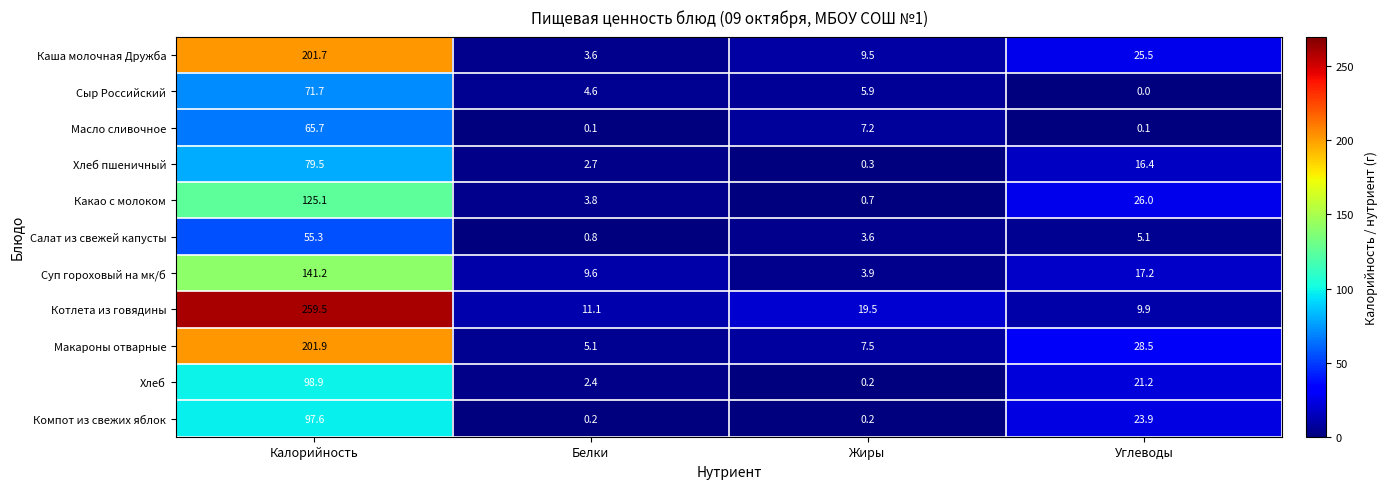

What is the average value of the Хлеб series?

30.7